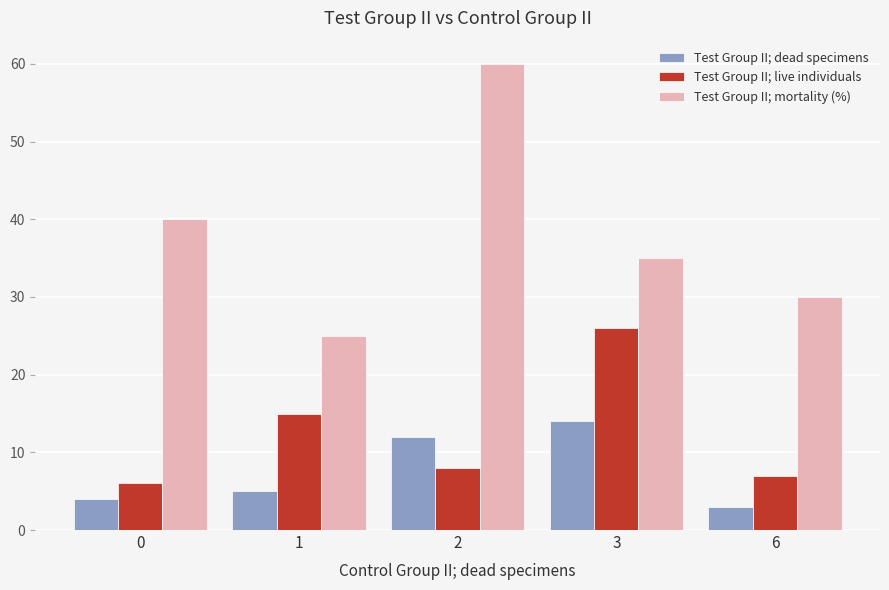

Is it true that Test Group II; live individuals equals 7 at 6?

True